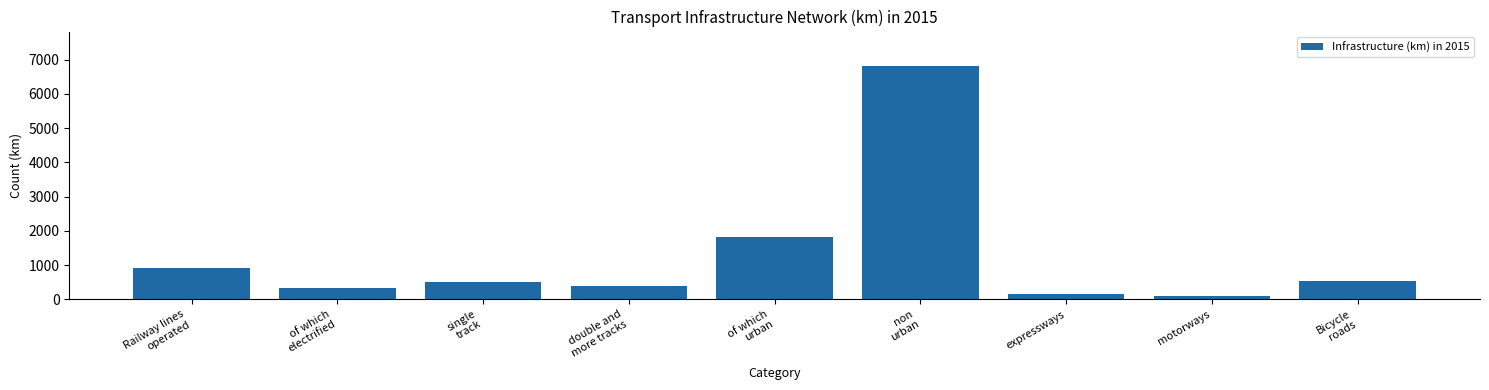

What is the difference between the maximum and minimum values?

6709.0